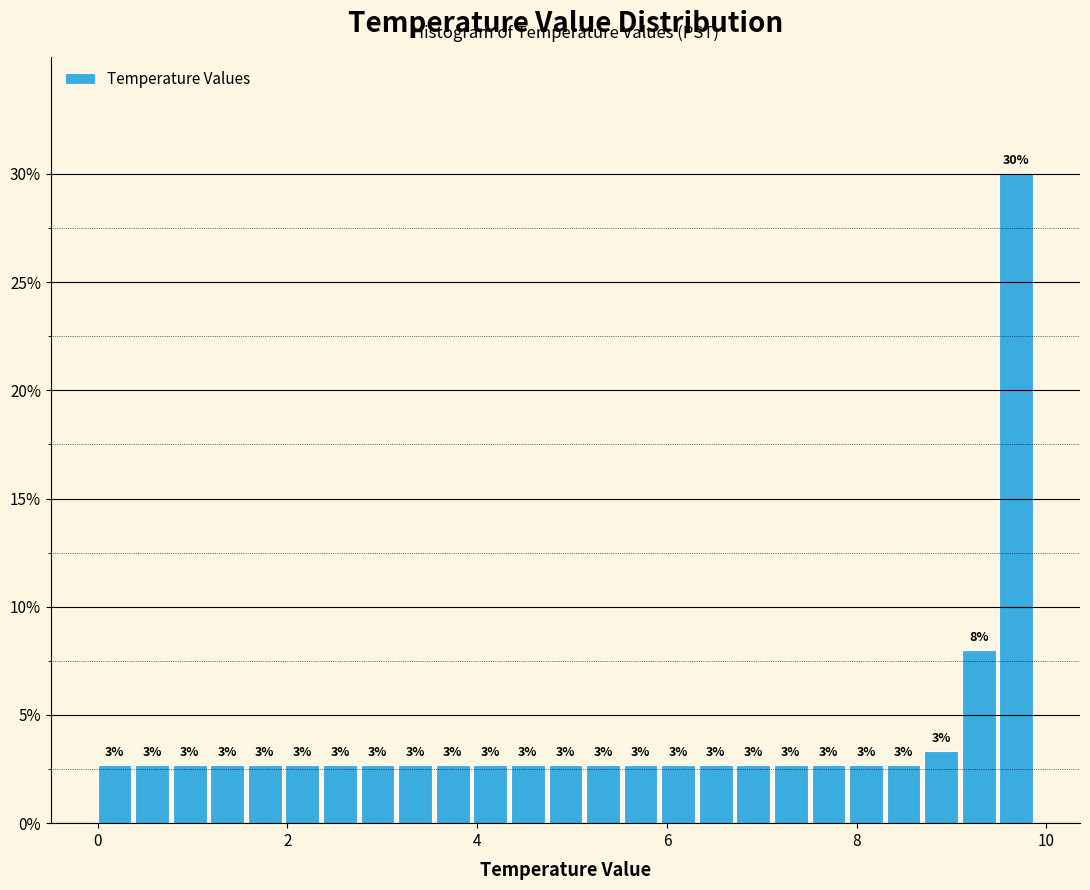

Read against the x-axis, roughly where is the centre of the tallest bar?

9.6